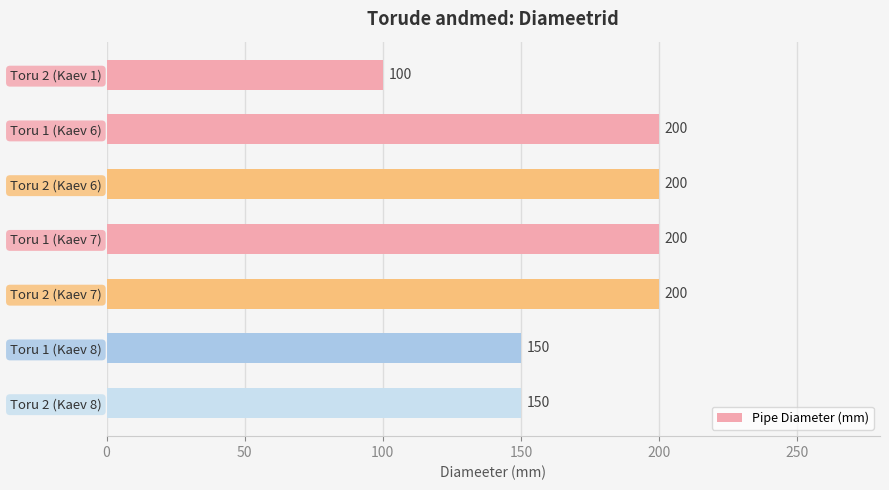

Count the number of data series in this chart.

1